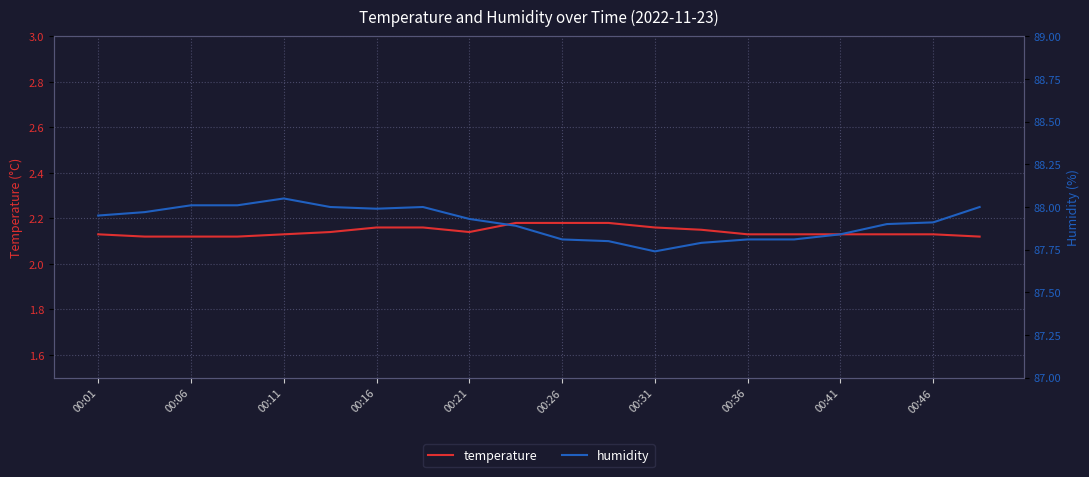

Is the value of temperature at 00:31 greater than the value of humidity at 00:06?

No